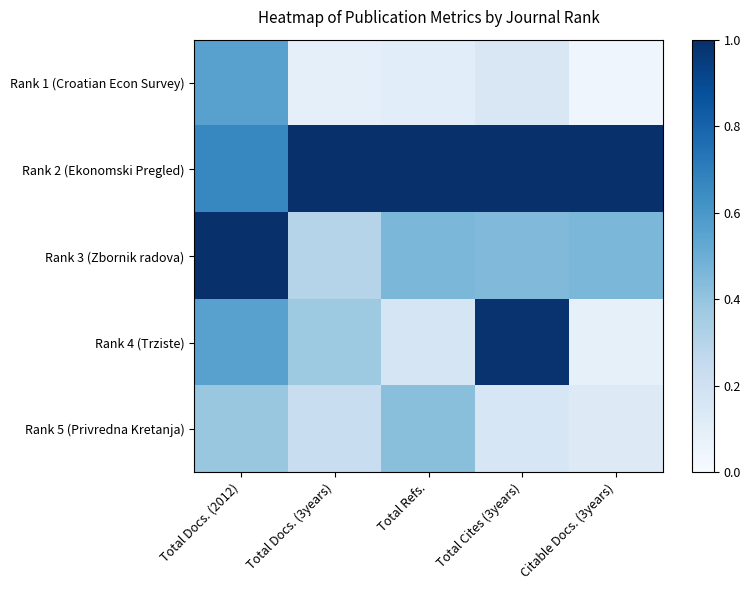

List the series in order of their peak value, highest first.

Rank 2 (Ekonomski Pregled), Rank 3 (Zbornik radova), Rank 4 (Trziste), Rank 1 (Croatian Econ Survey), Rank 5 (Privredna Kretanja)